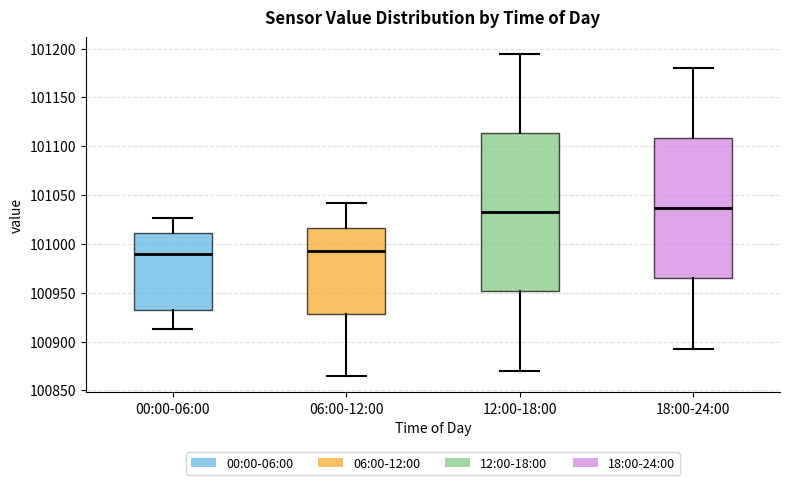

Comparing the boxes themselves (not the whiskers), which one is the tallest?

12:00-18:00